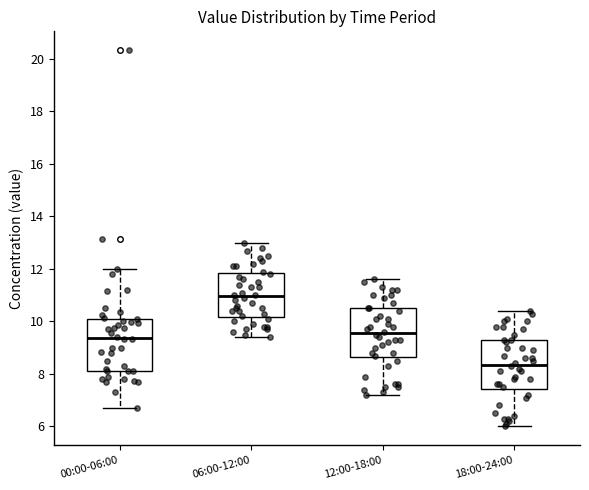

Reading left to right, read every box against the y-axis: the position of its median line, the range the box covers, and the ends of its whiskers. The values are not printed on the chart, so give them approximately, as read against the axis.

00:00-06:00: median 9.4, box 8.2 to 10.2, whiskers 6.8 to 12.0
06:00-12:00: median 11.0, box 10.2 to 11.8, whiskers 9.4 to 13.0
12:00-18:00: median 9.6, box 8.6 to 10.6, whiskers 7.2 to 11.6
18:00-24:00: median 8.4, box 7.4 to 9.4, whiskers 6.0 to 10.4